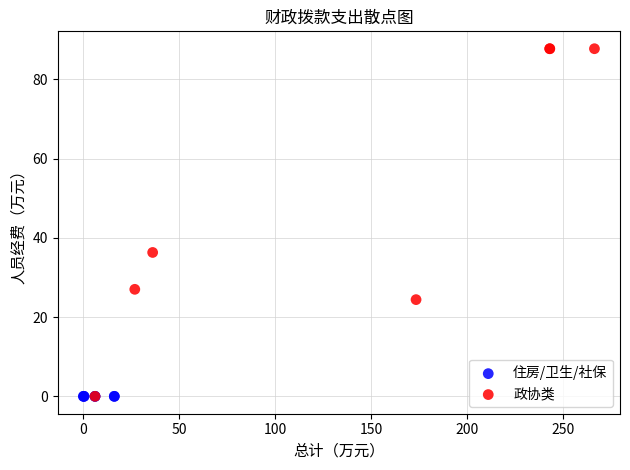

Which series reaches the maximum Y coordinate?

政协类